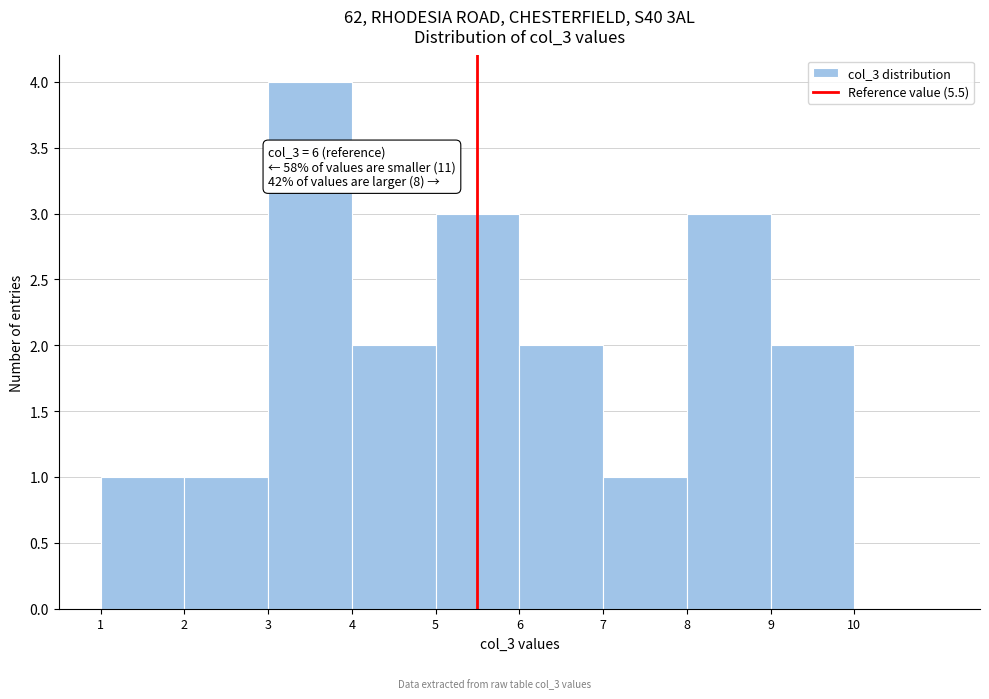

Which range on the x-axis has the tallest bar?

3 to 4